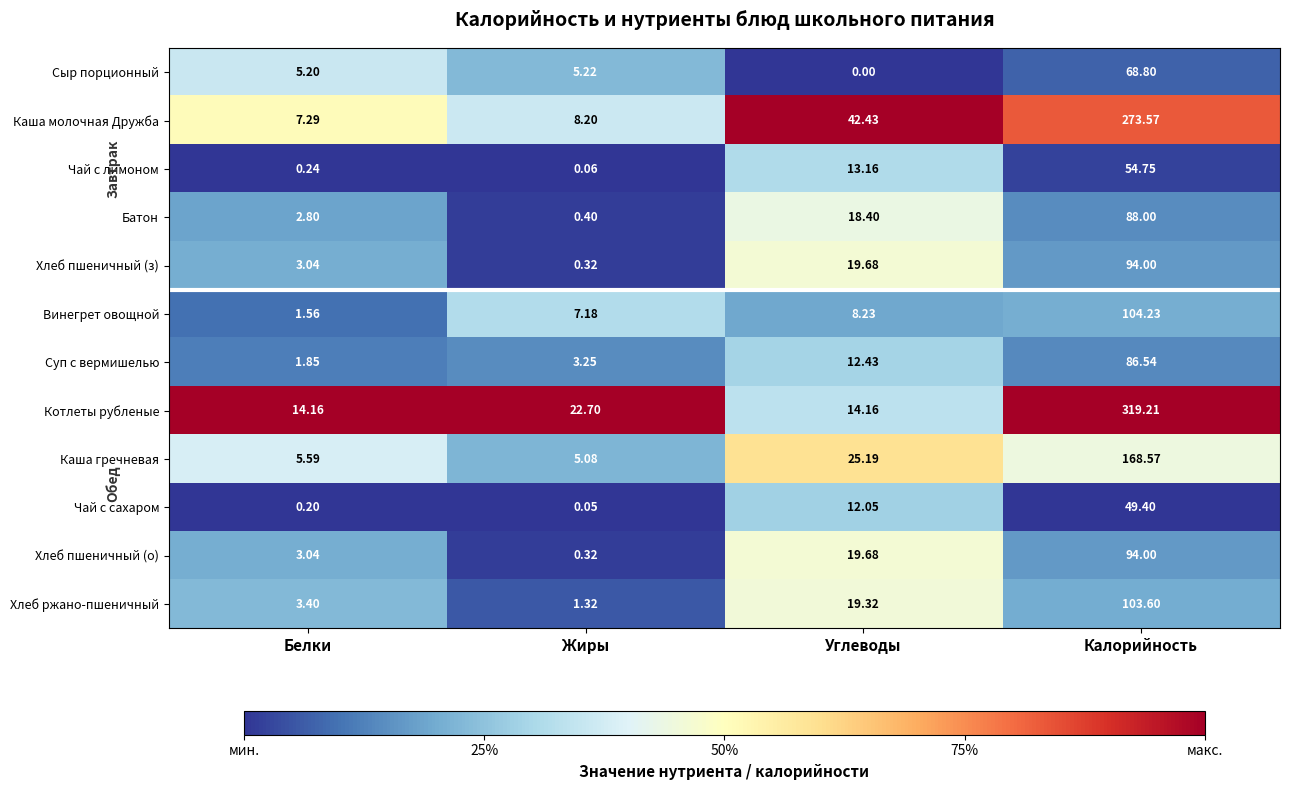

What is the total value across all series at Калорийность?

1504.7